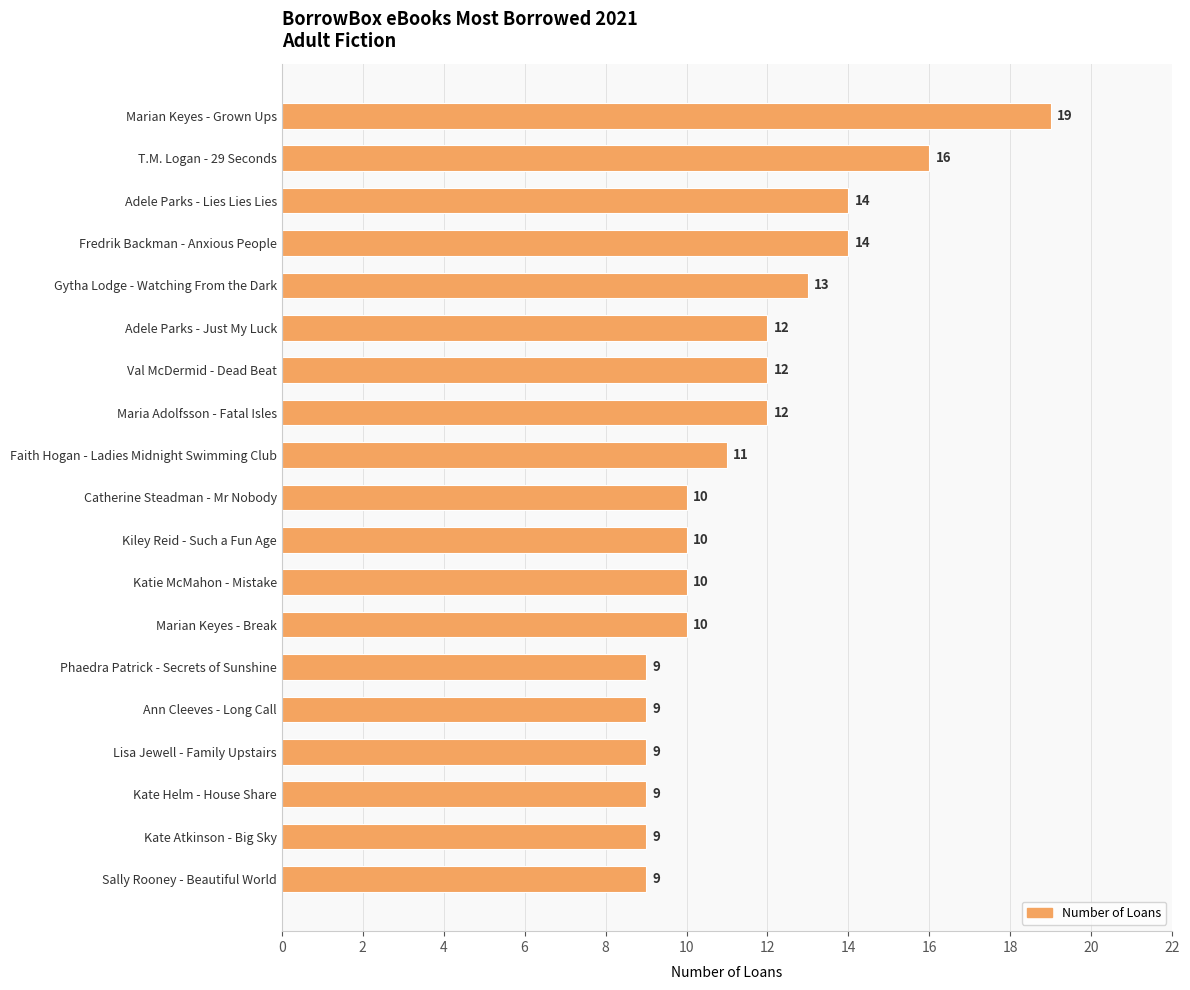

Reading bottom to top, transcribe all the data shown in this chart.

Sally Rooney - Beautiful World=9	Kate Atkinson - Big Sky=9	Kate Helm - House Share=9	Lisa Jewell - Family Upstairs=9	Ann Cleeves - Long Call=9	Phaedra Patrick - Secrets of Sunshine=9	Marian Keyes - Break=10	Katie McMahon - Mistake=10	Kiley Reid - Such a Fun Age=10	Catherine Steadman - Mr Nobody=10	Faith Hogan - Ladies Midnight Swimming Club=11	Maria Adolfsson - Fatal Isles=12	Val McDermid - Dead Beat=12	Adele Parks - Just My Luck=12	Gytha Lodge - Watching From the Dark=13	Fredrik Backman - Anxious People=14	Adele Parks - Lies Lies Lies=14	T.M. Logan - 29 Seconds=16	Marian Keyes - Grown Ups=19